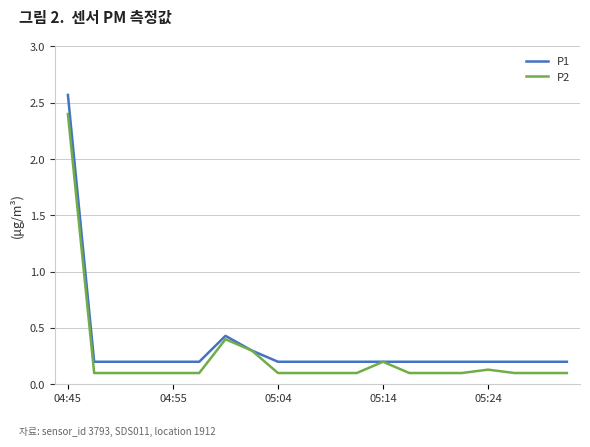

Which series has the largest range (max minus min)?

P1